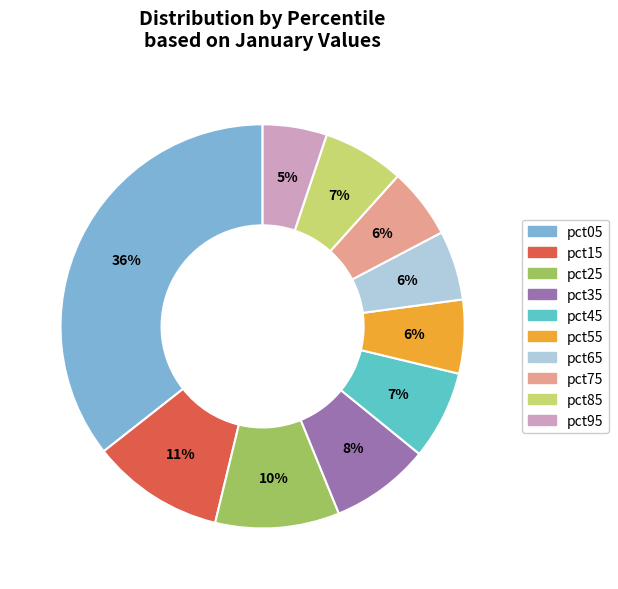

Which category has the biggest portion of the pie?

pct05